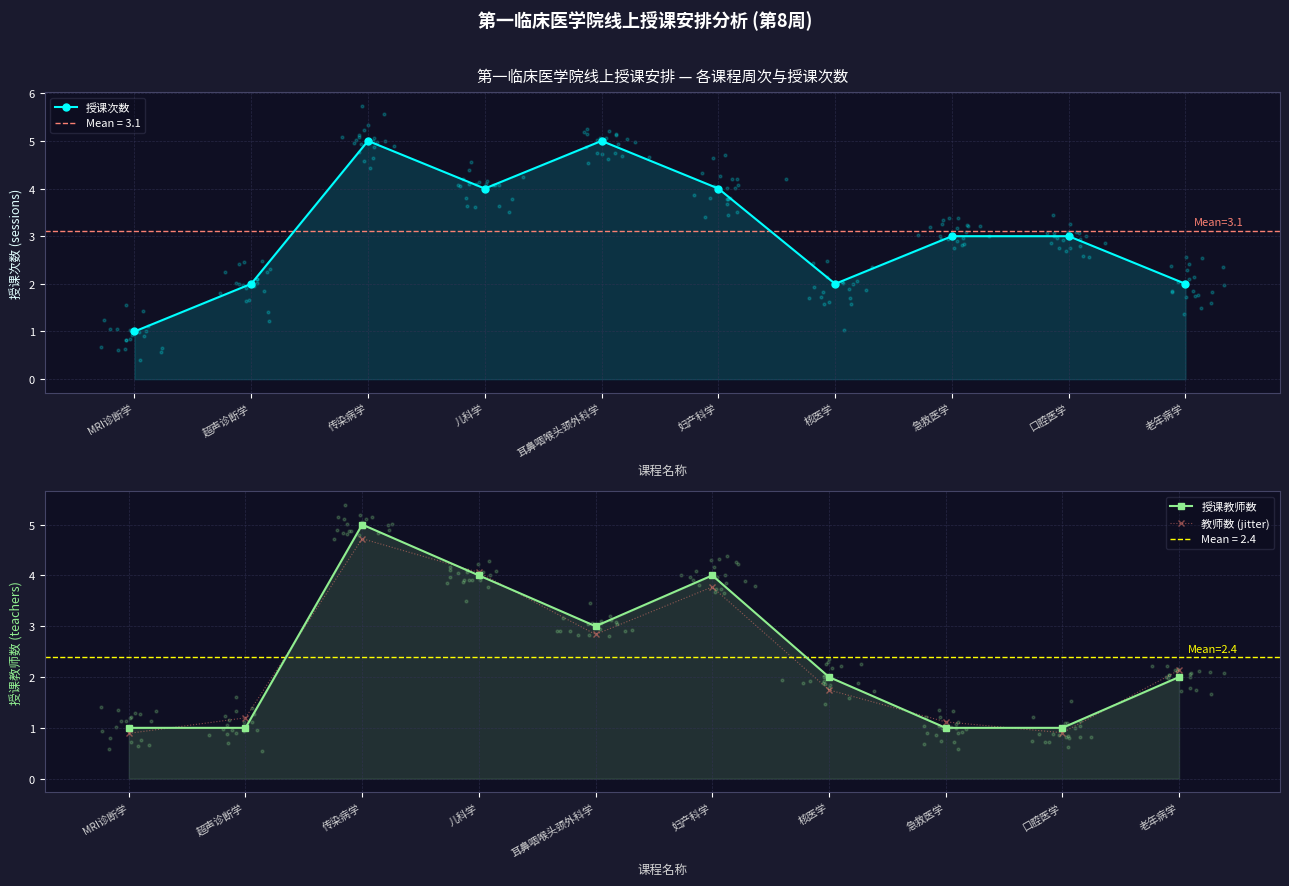

Which series has the largest total across all categories?

授课次数